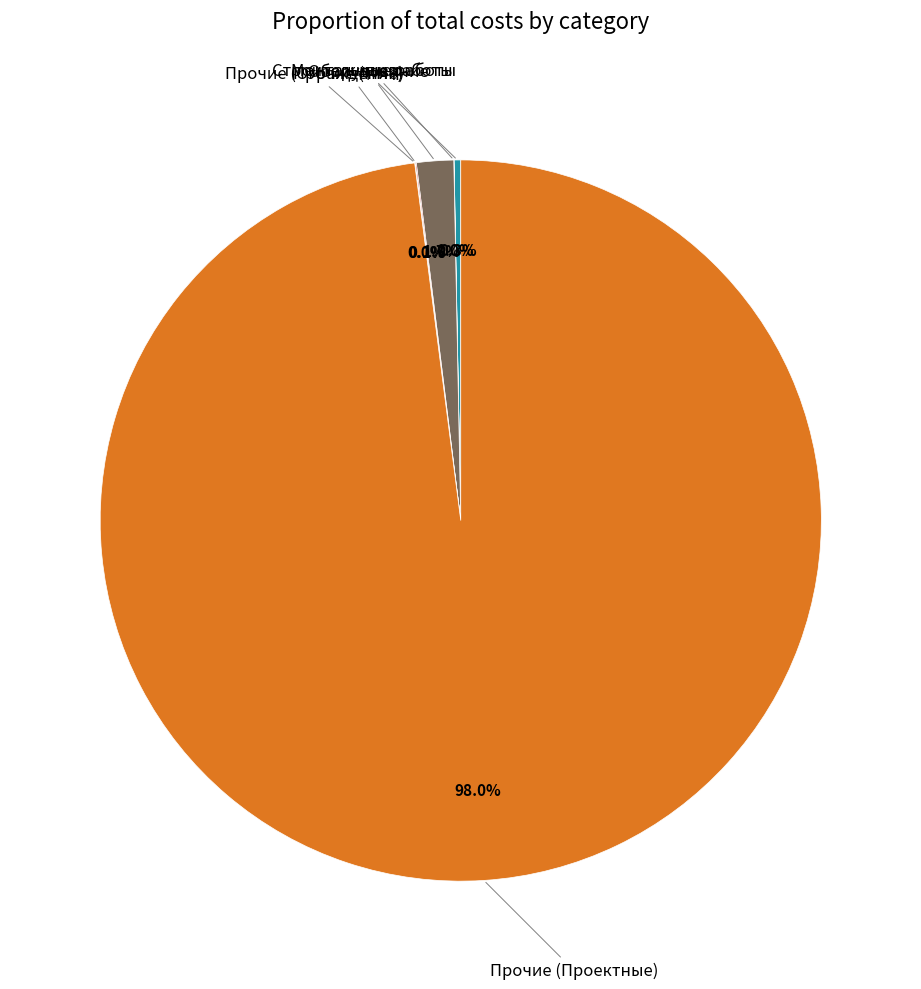

What is the largest slice in the pie chart?

Прочие (Проектные)